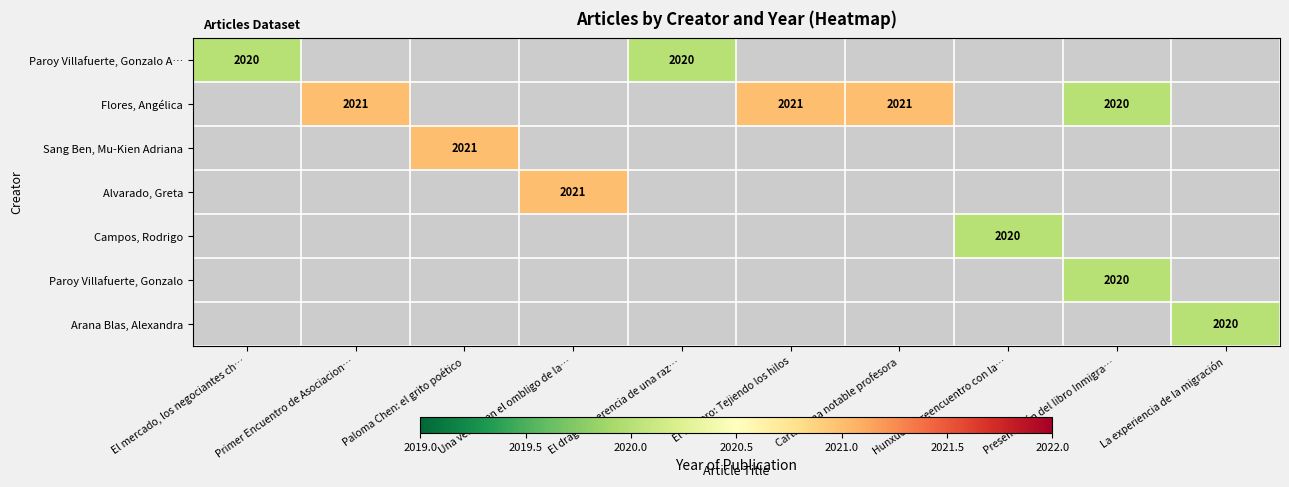

The value of Sang Ben, Mu-Kien Adriana at Paloma Chen: el grito poético is 2021. True or false?

True